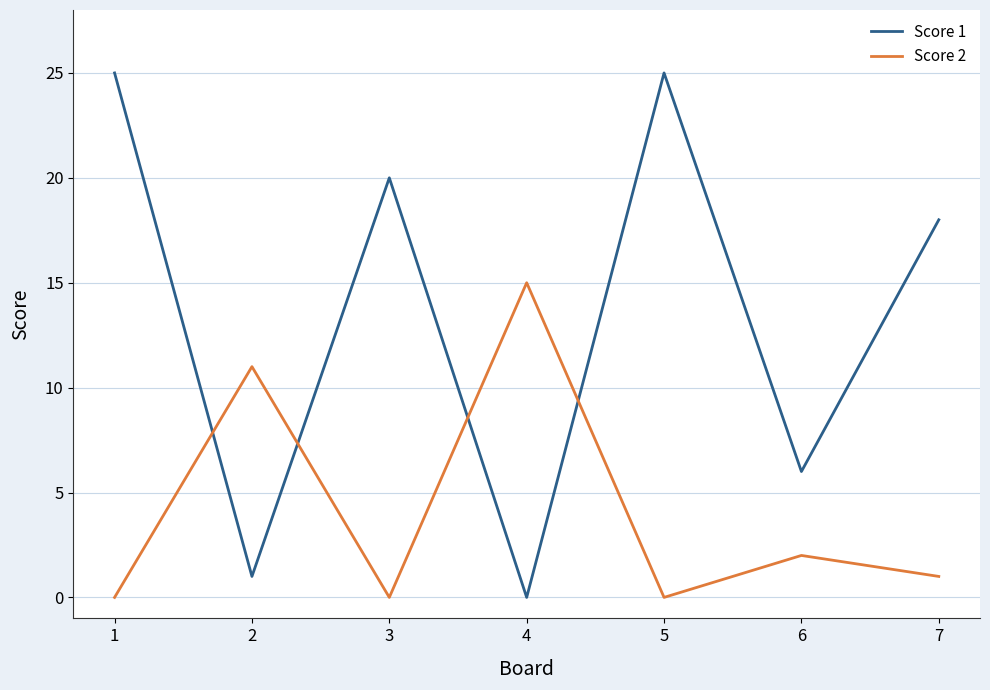

How many times do Score 1 and Score 2 cross each other?

4